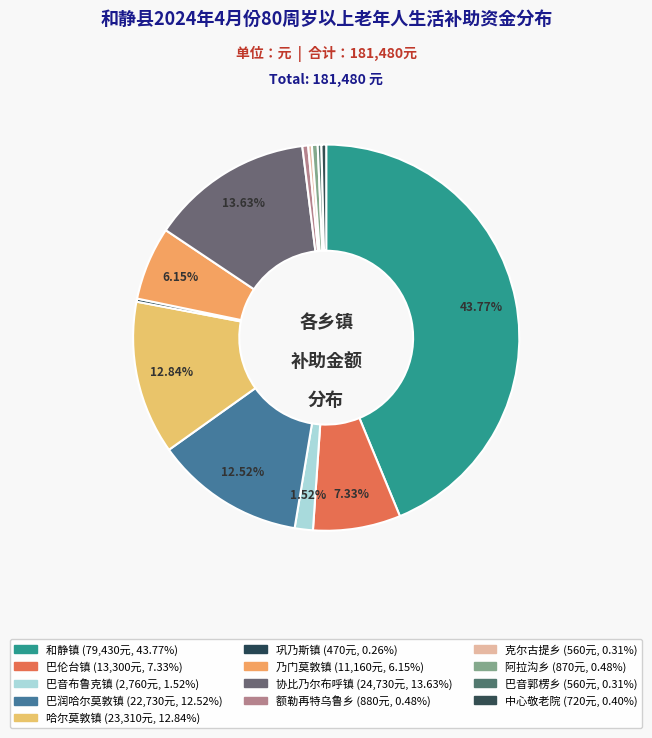

What is the total percentage of 哈尔莫敦镇 and 和静镇?

56.6%